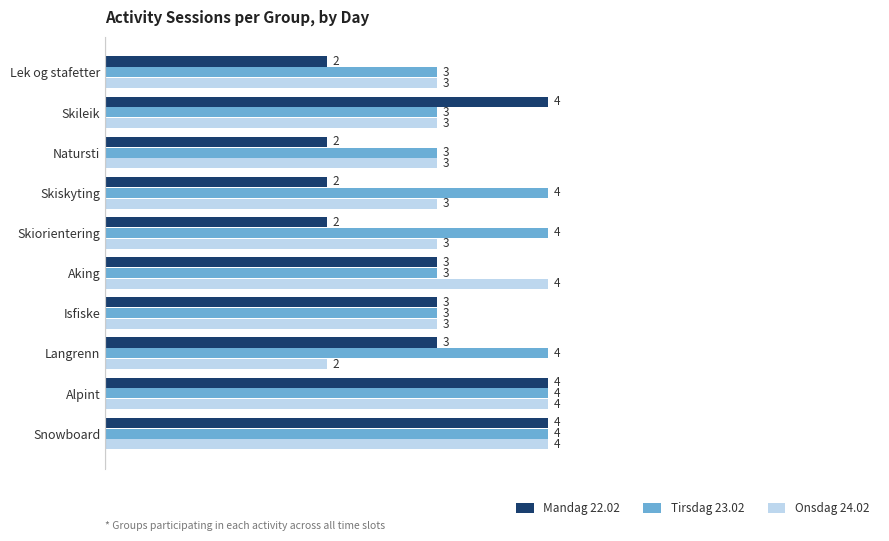

The value of Onsdag 24.02 at Isfiske is 3. True or false?

True